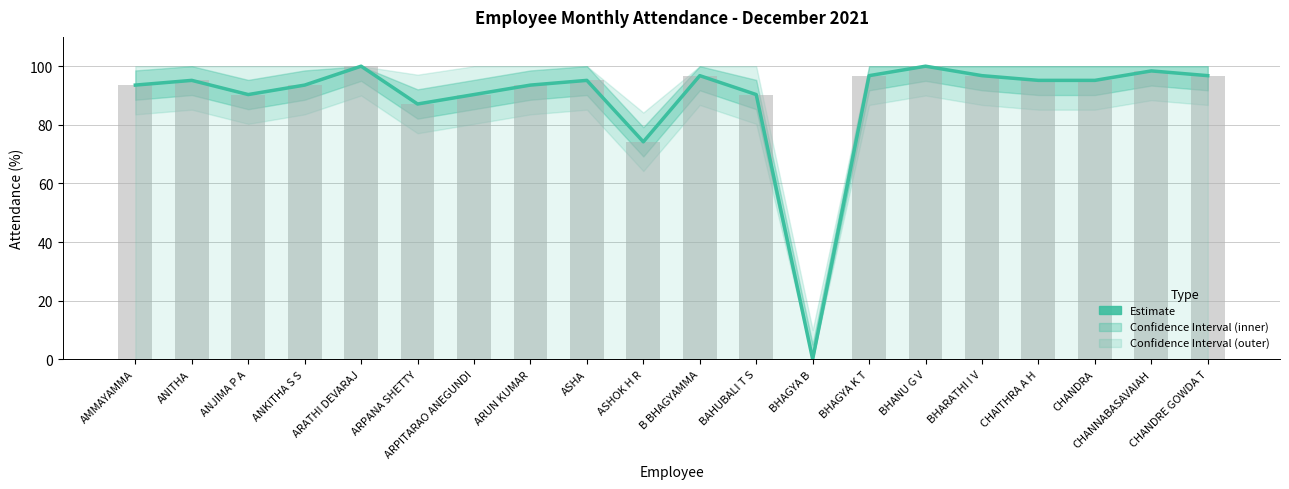

What position from the right is ANJIMA P A?

18